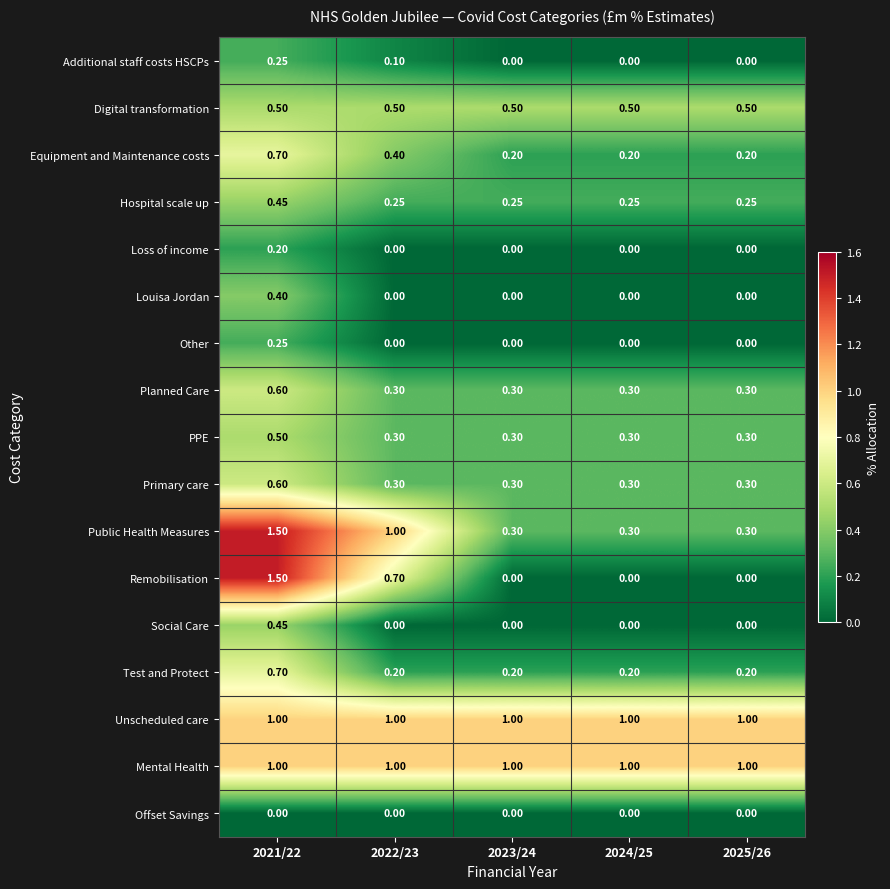

Which series has the widest spread of values?

Remobilisation